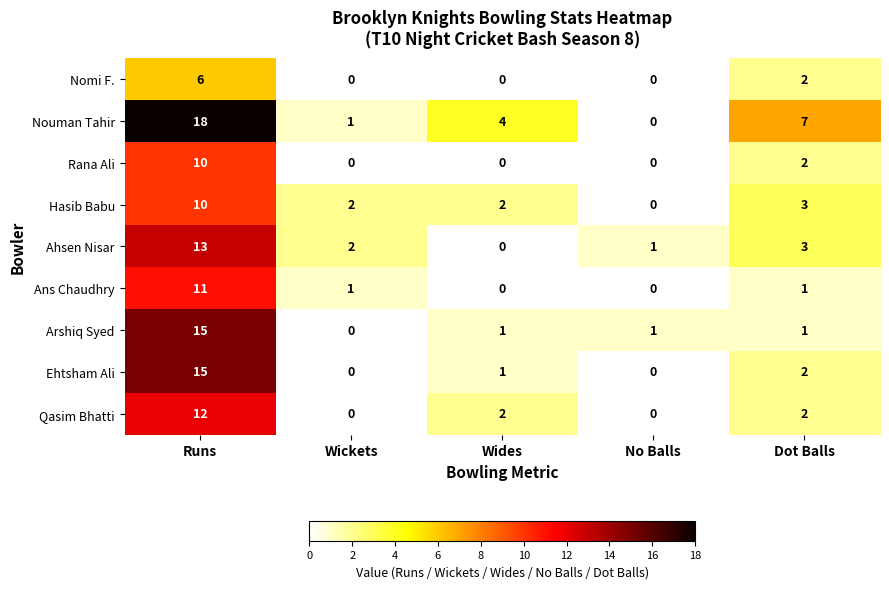

Which series has the largest range (max minus min)?

Nouman Tahir